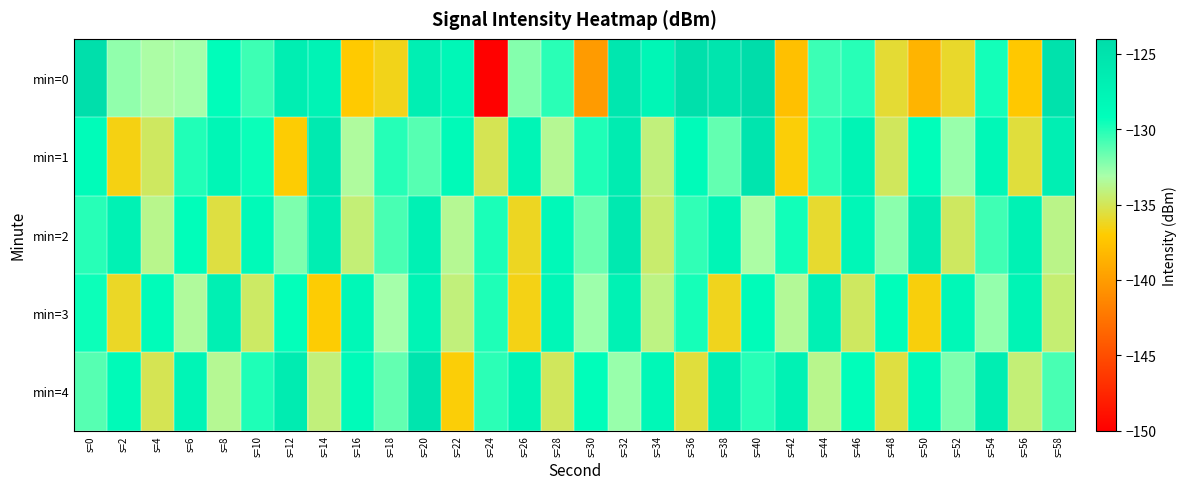

Reading right to left, list all the values displayed in this chart.

min=0: s=58=-124.9	s=56=-137.2	s=54=-129.7	s=52=-136.0	s=50=-138.5	s=48=-135.8	s=46=-130.1	s=44=-130.6	s=42=-137.7	s=40=-124.1	s=38=-125.3	s=36=-124.6	s=34=-127.9	s=32=-125.7	s=30=-140.1	s=28=-130.2	s=26=-132.3	s=24=-149.9	s=22=-128.2	s=20=-126.9	s=18=-136.4	s=16=-137.1	s=14=-127.4	s=12=-126.7	s=10=-130.6	s=8=-129.0	s=6=-133.0	s=4=-133.2	s=2=-132.5	s=0=-124.5
min=1: s=58=-126.9	s=56=-135.6	s=54=-128.3	s=52=-132.7	s=50=-129.1	s=48=-134.9	s=46=-127.6	s=44=-130.2	s=42=-136.8	s=40=-125.3	s=38=-131.5	s=36=-128.7	s=34=-134.2	s=32=-126.4	s=30=-129.9	s=28=-133.6	s=26=-127.8	s=24=-135.1	s=22=-128.5	s=20=-131.2	s=18=-130.1	s=16=-133.4	s=14=-126.1	s=12=-136.9	s=10=-129.5	s=8=-127.9	s=6=-130.0	s=4=-134.8	s=2=-136.6	s=0=-128.9
min=2: s=58=-133.9	s=56=-127.3	s=54=-130.7	s=52=-134.8	s=50=-126.5	s=48=-132.4	s=46=-128.1	s=44=-135.9	s=42=-129.6	s=40=-133.2	s=38=-127.8	s=36=-130.3	s=34=-134.5	s=32=-125.9	s=30=-131.7	s=28=-128.4	s=26=-136.2	s=24=-129.8	s=22=-133.6	s=20=-127.2	s=18=-130.9	s=16=-134.3	s=14=-126.7	s=12=-132.1	s=10=-128.6	s=8=-135.5	s=6=-129.2	s=4=-133.8	s=2=-127.4	s=0=-130.1
min=3: s=58=-134.4	s=56=-127.7	s=54=-132.6	s=52=-128.3	s=50=-136.7	s=48=-129.1	s=46=-134.8	s=44=-127.1	s=42=-133.5	s=40=-128.9	s=38=-136.3	s=36=-129.7	s=34=-134.0	s=32=-127.4	s=30=-132.8	s=28=-128.1	s=26=-136.5	s=24=-129.9	s=22=-134.2	s=20=-127.6	s=18=-133.0	s=16=-128.2	s=14=-136.9	s=12=-129.3	s=10=-134.7	s=8=-127.0	s=6=-133.4	s=4=-128.8	s=2=-136.1	s=0=-129.5
min=4: s=58=-130.9	s=56=-134.3	s=54=-126.7	s=52=-132.1	s=50=-128.6	s=48=-135.5	s=46=-129.2	s=44=-133.8	s=42=-127.4	s=40=-130.1	s=38=-126.9	s=36=-135.6	s=34=-128.3	s=32=-132.7	s=30=-129.1	s=28=-134.9	s=26=-127.6	s=24=-130.2	s=22=-136.8	s=20=-125.3	s=18=-131.5	s=16=-128.7	s=14=-134.2	s=12=-126.4	s=10=-129.9	s=8=-133.6	s=6=-127.8	s=4=-135.1	s=2=-128.5	s=0=-131.2